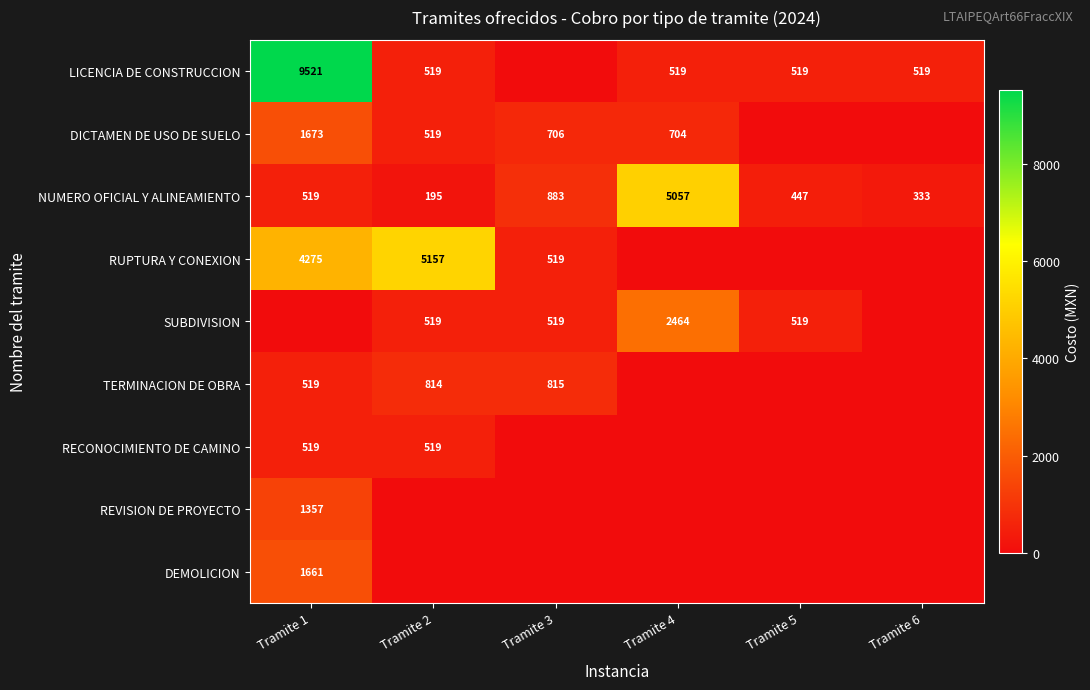

What is the average value of the NUMERO OFICIAL Y ALINEAMIENTO series?

1239